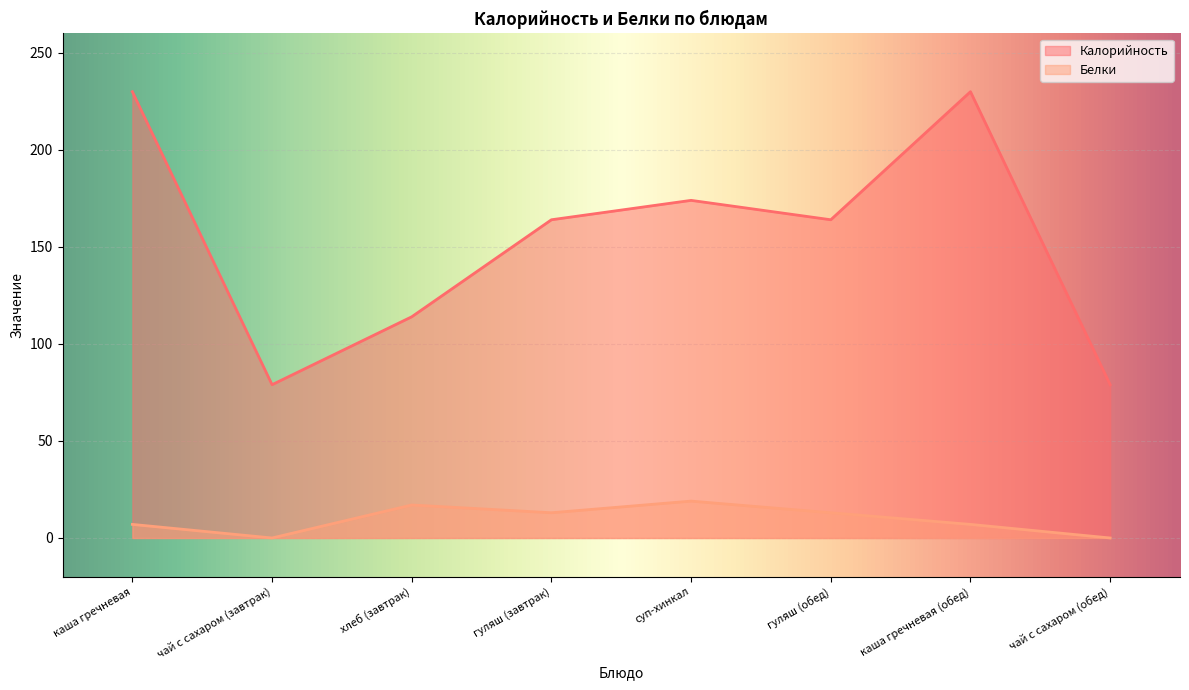

Reading left to right, what are all the values shown in this chart?

Калорийность: 230	79	114	164	174	164	230	79
Белки: 7	0	17	13	19	13	7	0